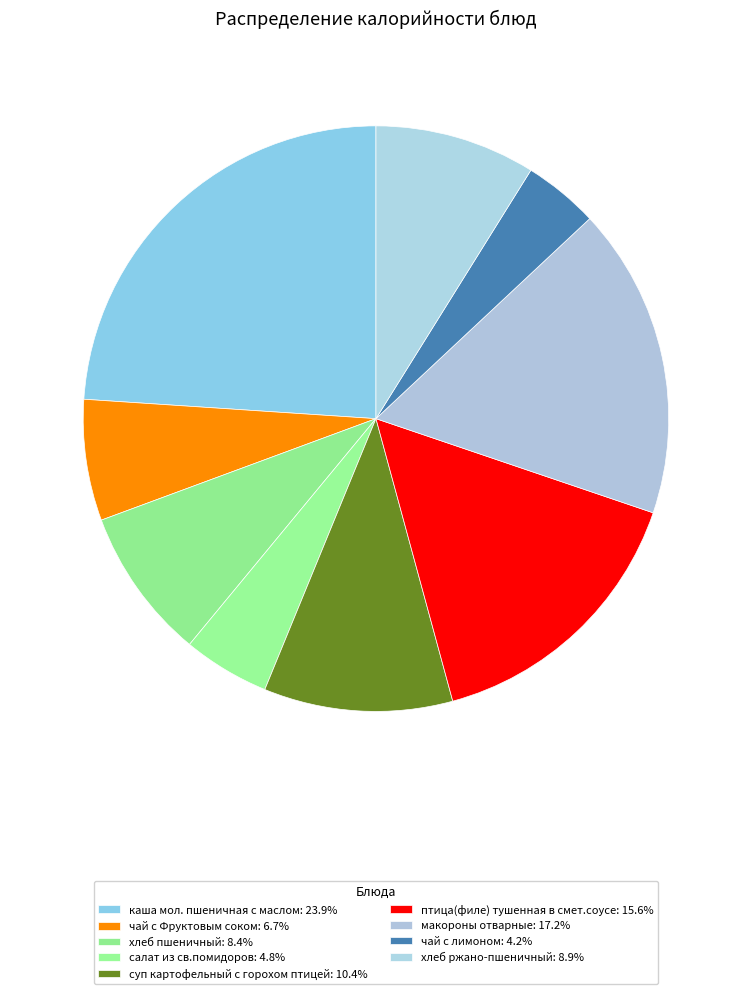

What is the ratio of the value at птица(филе) тушенная в смет.соусе to the value at макороны отварные?

0.9